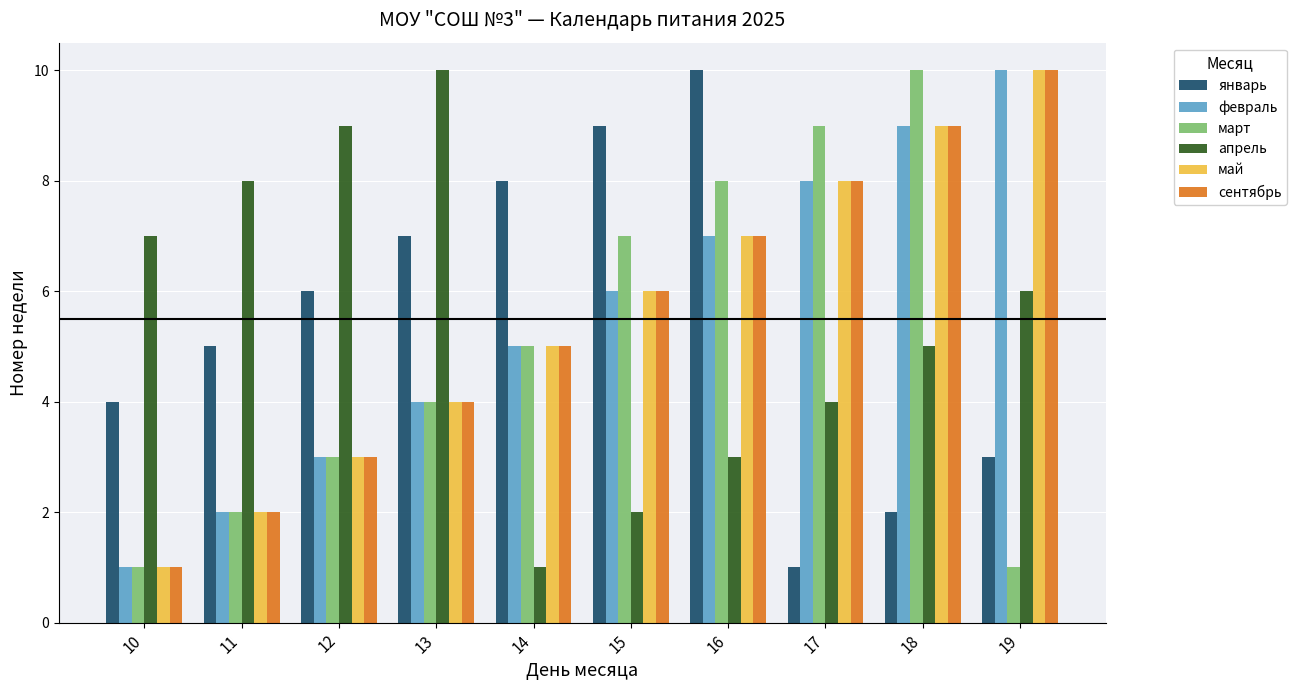

What is the maximum value for март?

10